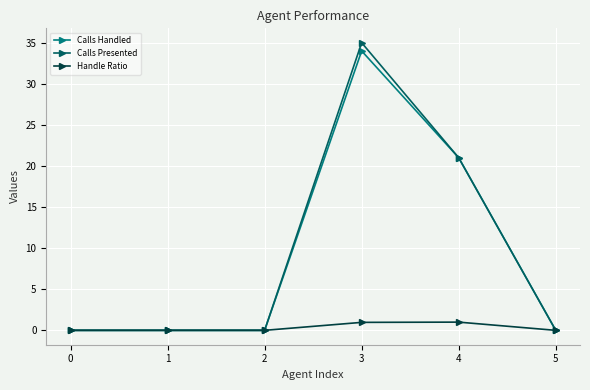

Which series has the largest range (max minus min)?

Calls Presented